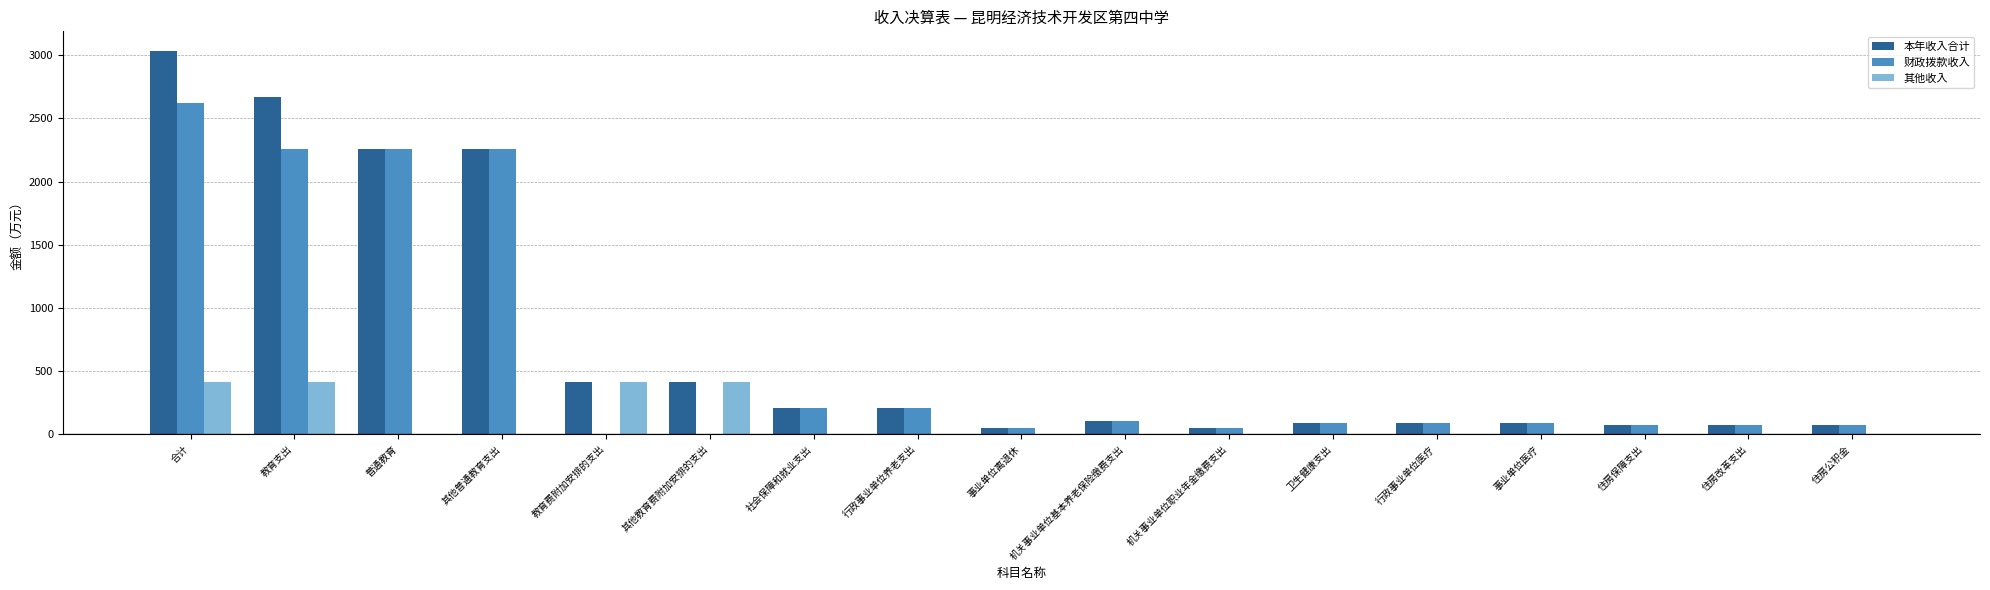

Is the value of 其他收入 at 住房保障支出 greater than the value of 财政拨款收入 at 合计?

No